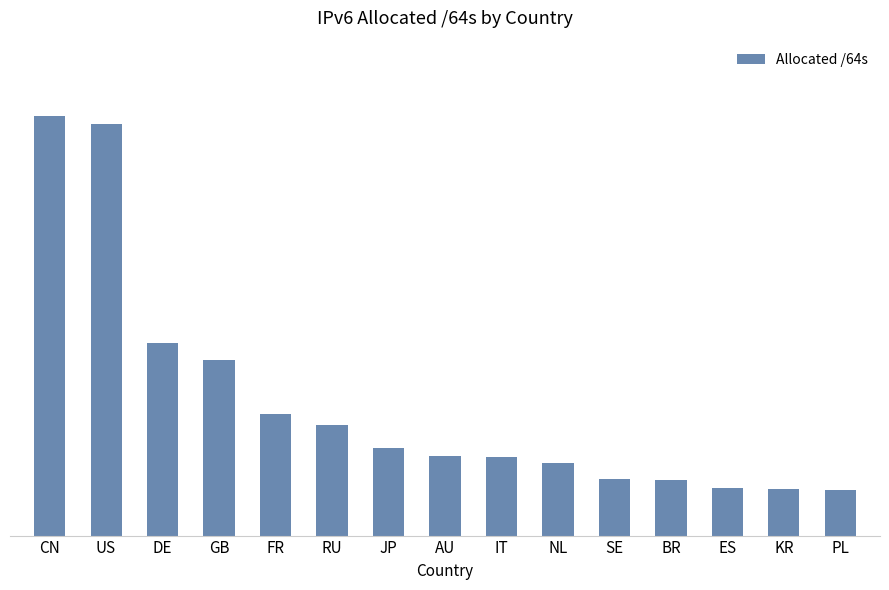

Reading right to left, list all the values displayed in this chart.

22363908276224	22582938566657	23338853859328	27016388476928	27496401600512	35639658676224	38568807694336	38921067036672	43104840253441	54223979610112	59450944389120	85796280336384	94381942571008	201419201773568	205381044797440